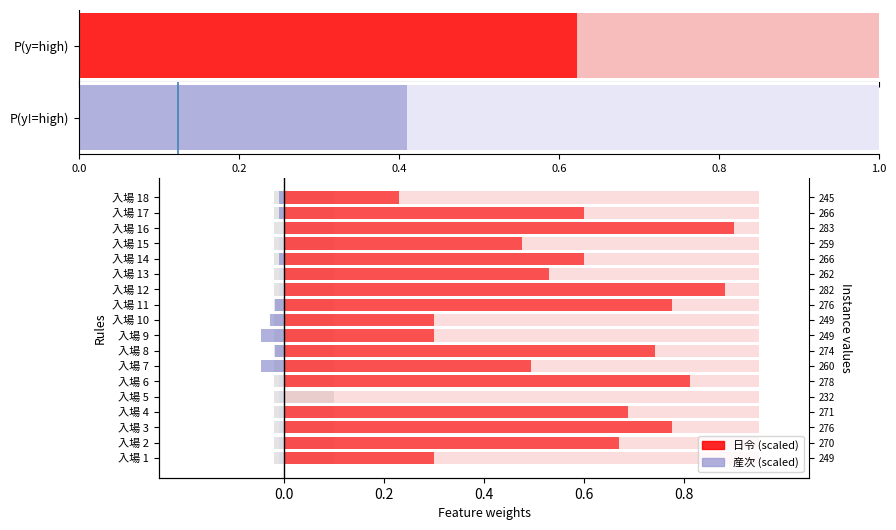

How many bars are there in total?

18